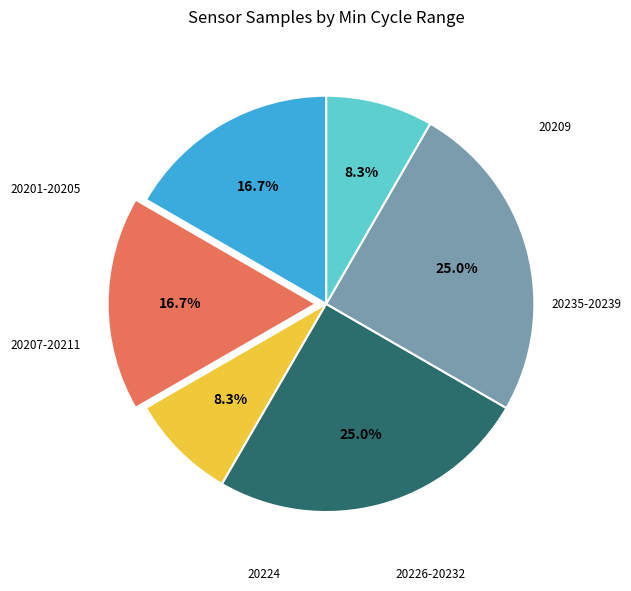

How many segments does this pie chart have?

6